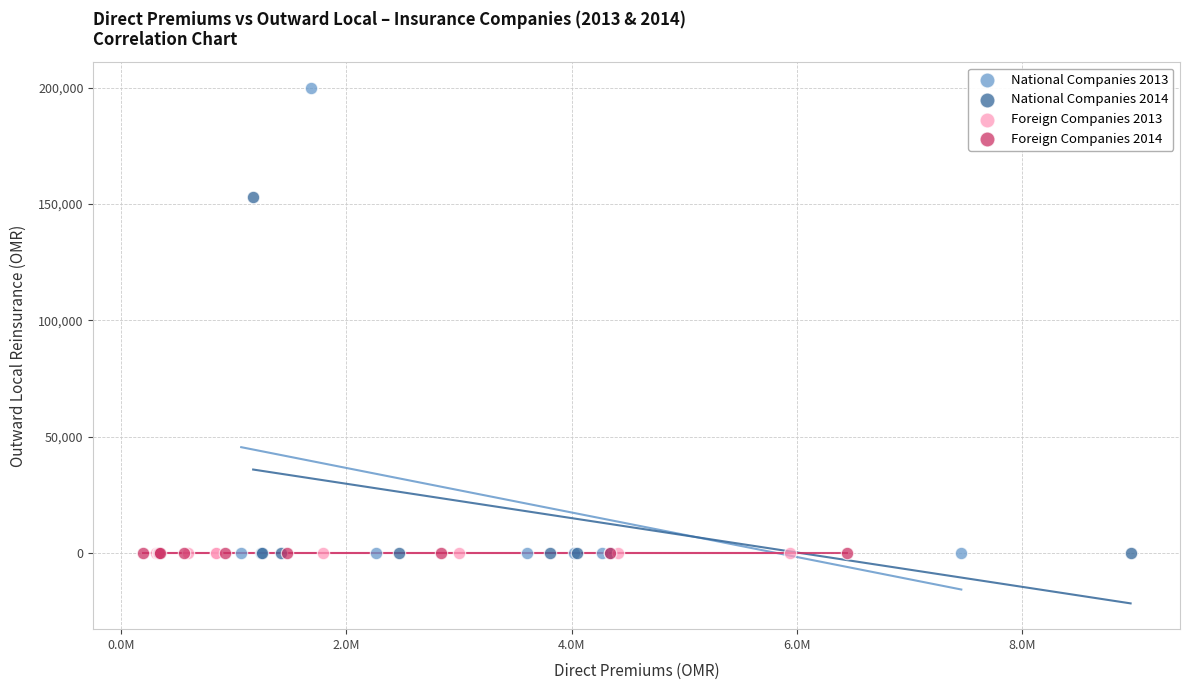

Which series reaches the maximum Y coordinate?

National Companies 2013